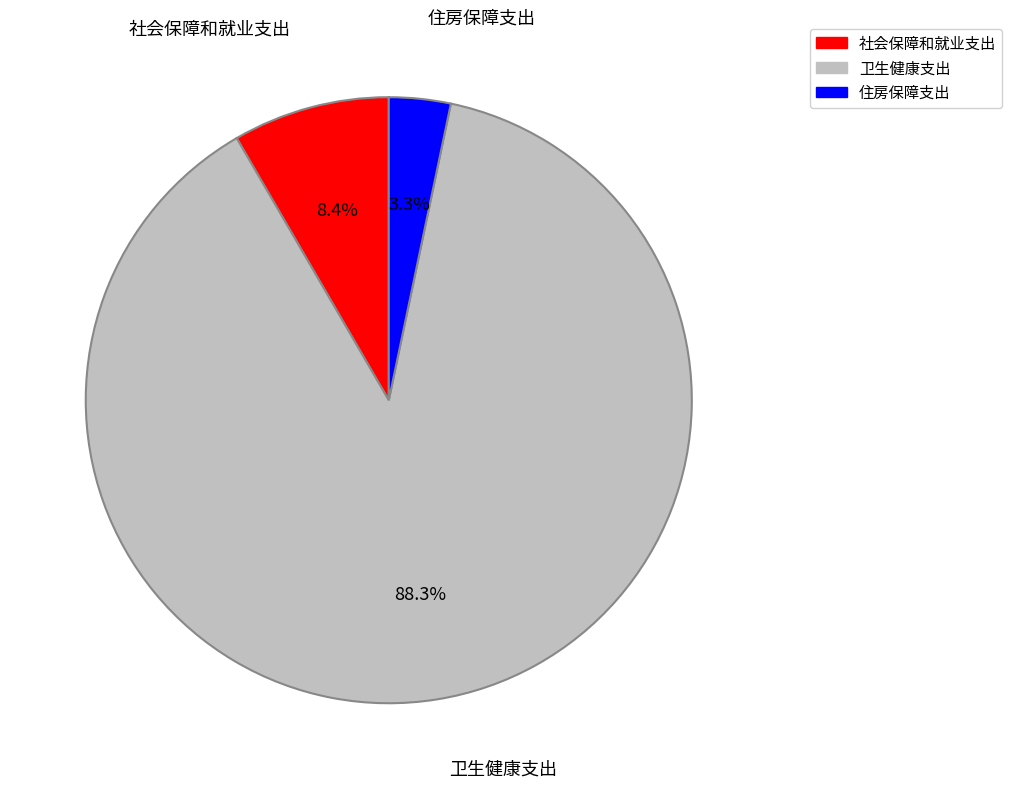

Which slice is the largest?

卫生健康支出